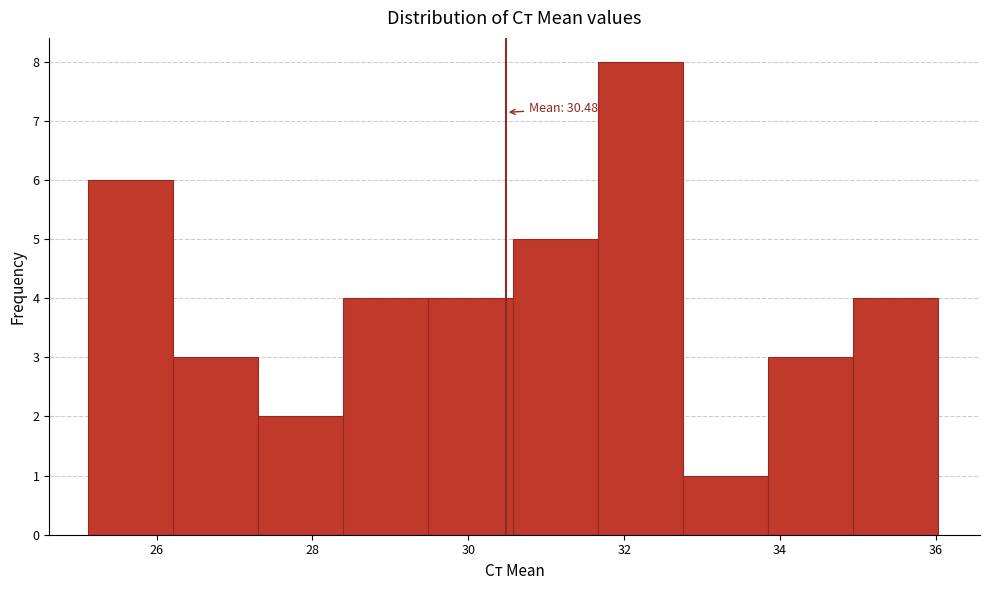

Over which range of the x-axis is the bar tallest?

31.6 to 32.8